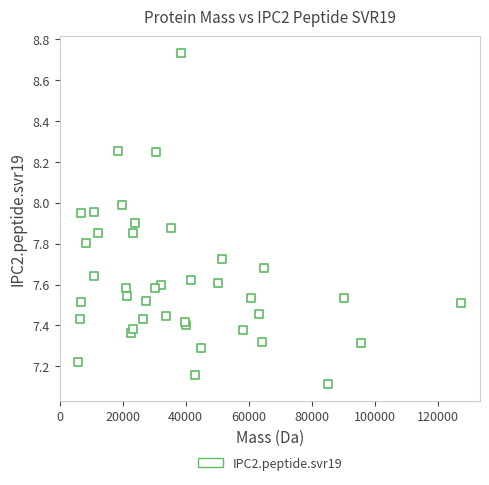

What Y value in the scatter plot is closest to 7?

7.1